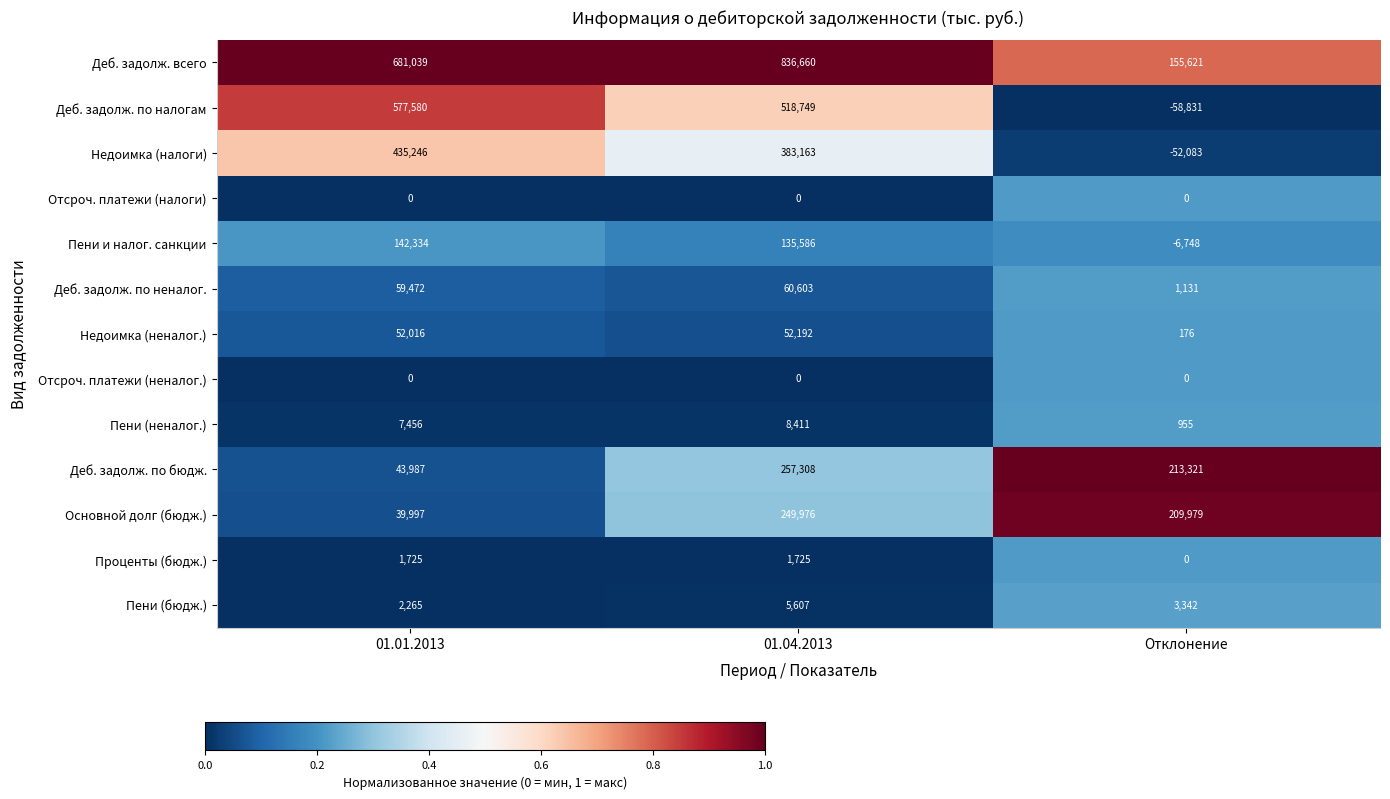

Rank the categories by Пени и налог. санкции value from lowest to highest.

Отклонение, 01.04.2013, 01.01.2013